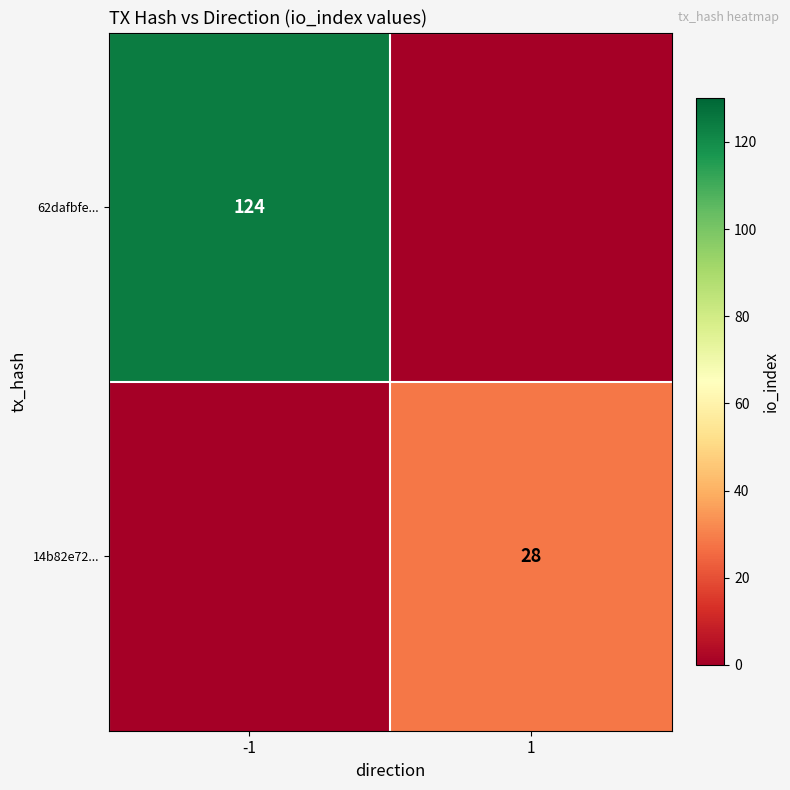

Is it true that 14b82e72... equals 28 at 1?

True